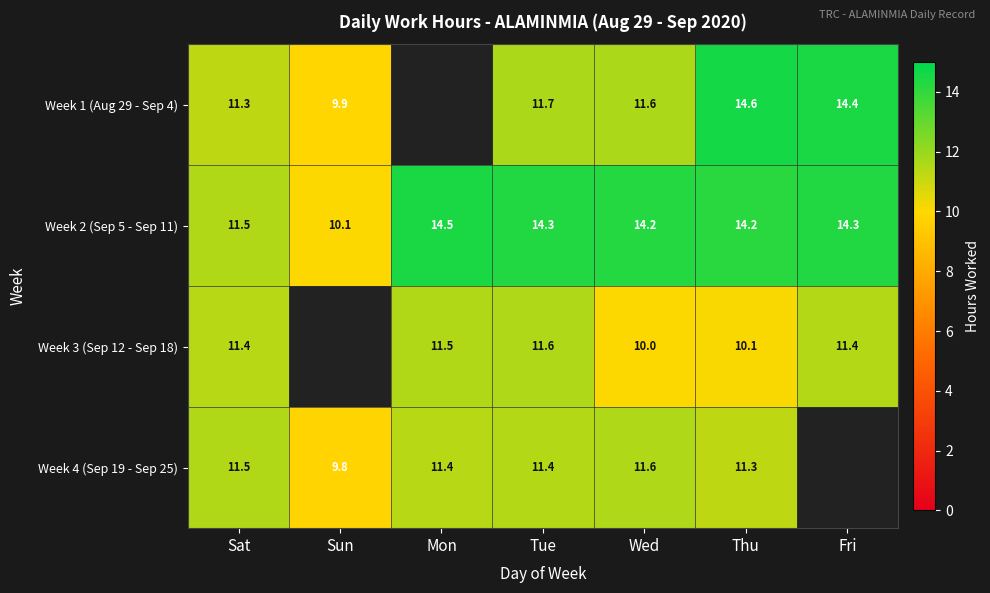

True or false: Week 2 (Sep 5 - Sep 11) has a value of 14.2 at Thu.

True